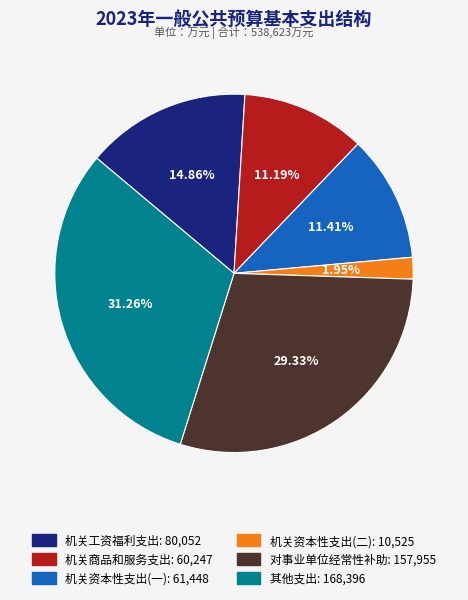

Which category has the smallest portion of the pie?

机关资本性支出(二)